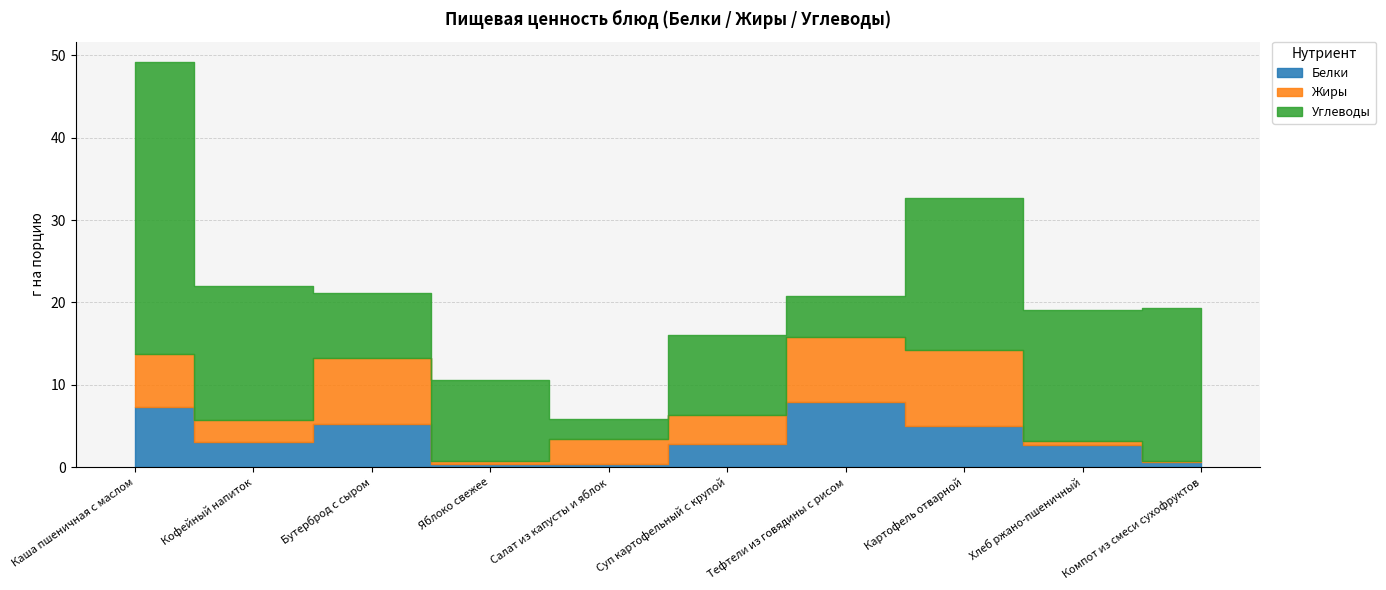

What is the sum of all Углеводы values?

139.6